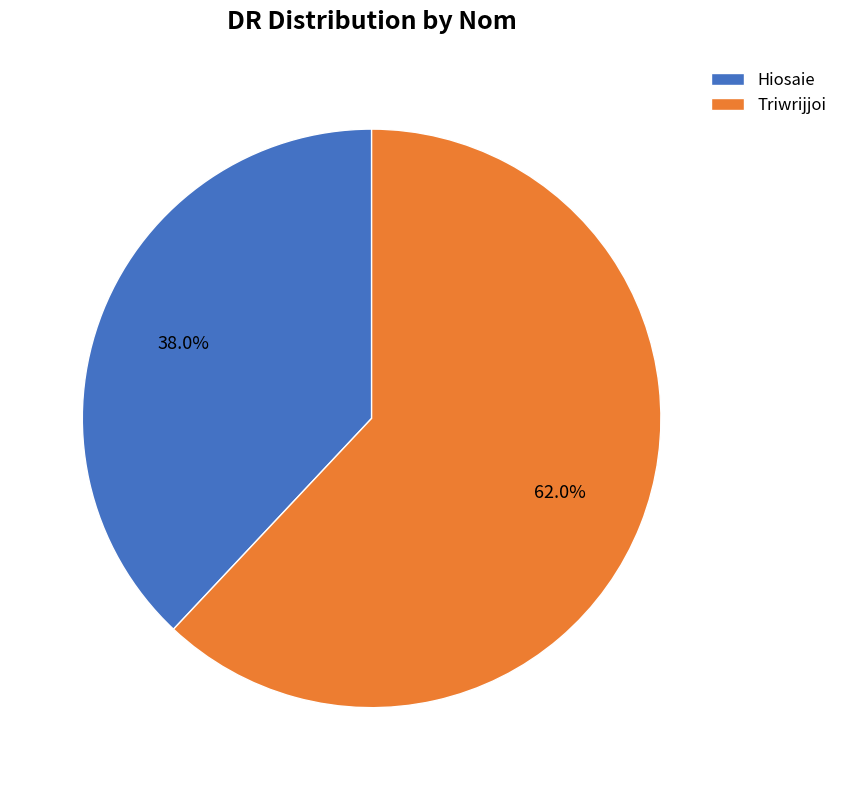

To the nearest percent, what is the average slice percentage?

50%